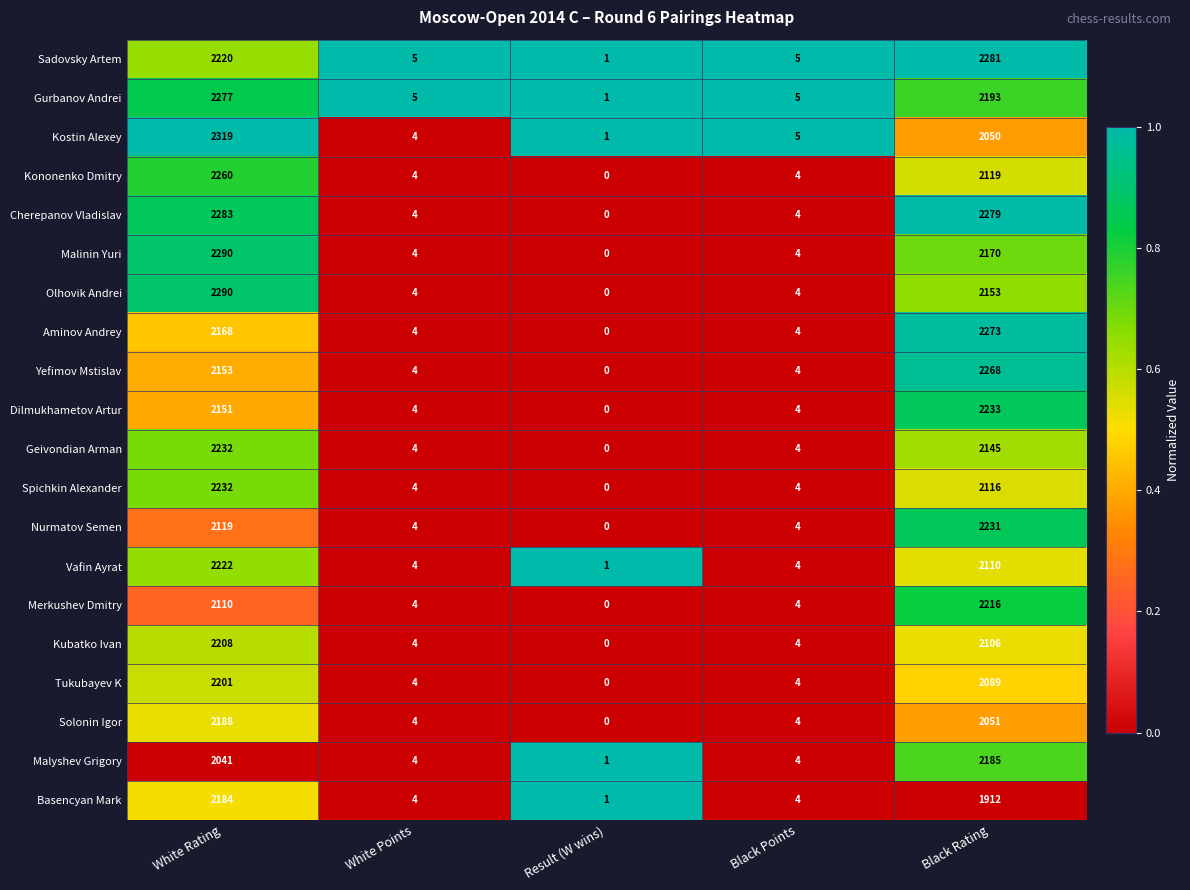

At Black Rating, list the series in order from largest to smallest.

Sadovsky Artem, Cherepanov Vladislav, Aminov Andrey, Yefimov Mstislav, Dilmukhametov Artur, Nurmatov Semen, Merkushev Dmitry, Gurbanov Andrei, Malyshev Grigory, Malinin Yuri, Olhovik Andrei, Geivondian Arman, Kononenko Dmitry, Spichkin Alexander, Vafin Ayrat, Kubatko Ivan, Tukubayev K, Solonin Igor, Kostin Alexey, Basencyan Mark